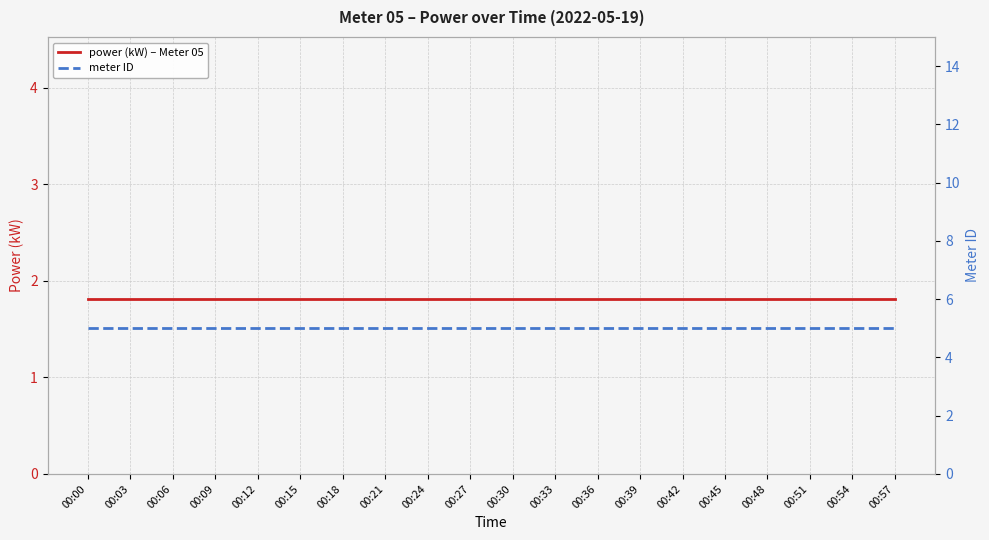

Between 00:00 and 00:18, which series saw the biggest shift?

power (kW) – Meter 05